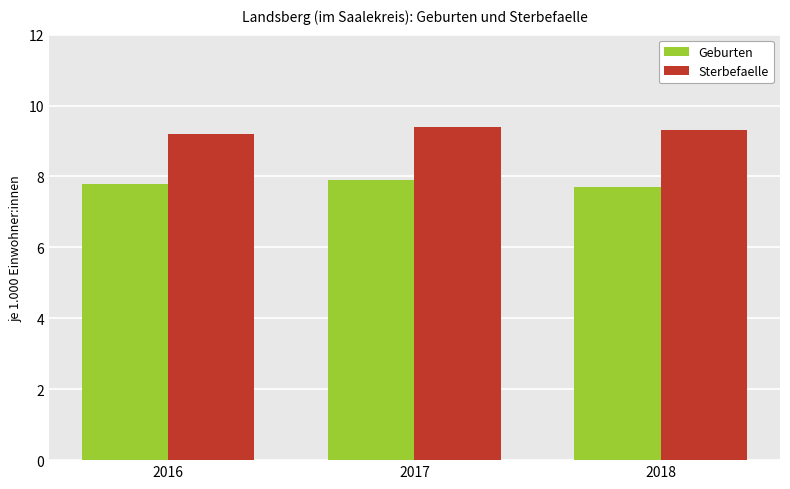

List the labels in order of Sterbefaelle value, smallest first.

2016, 2018, 2017